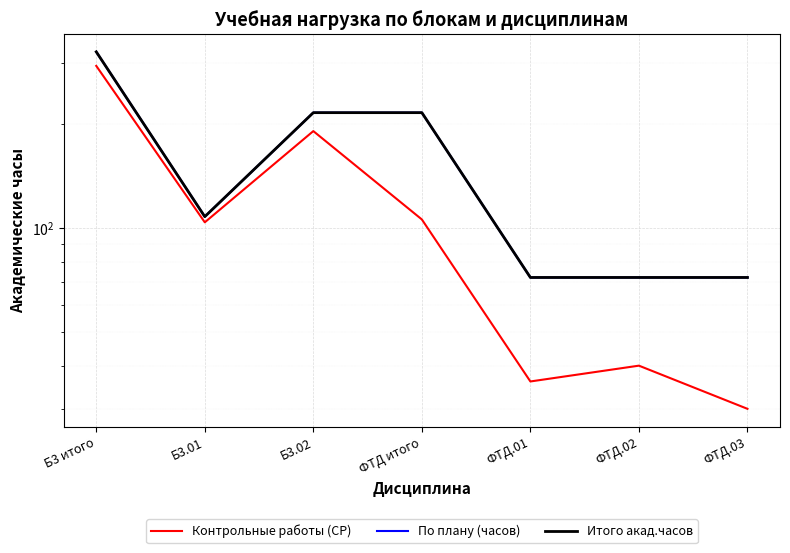

Rank the series by their maximum value, from highest to lowest.

По плану (часов), Итого акад.часов, Контрольные работы (СР)